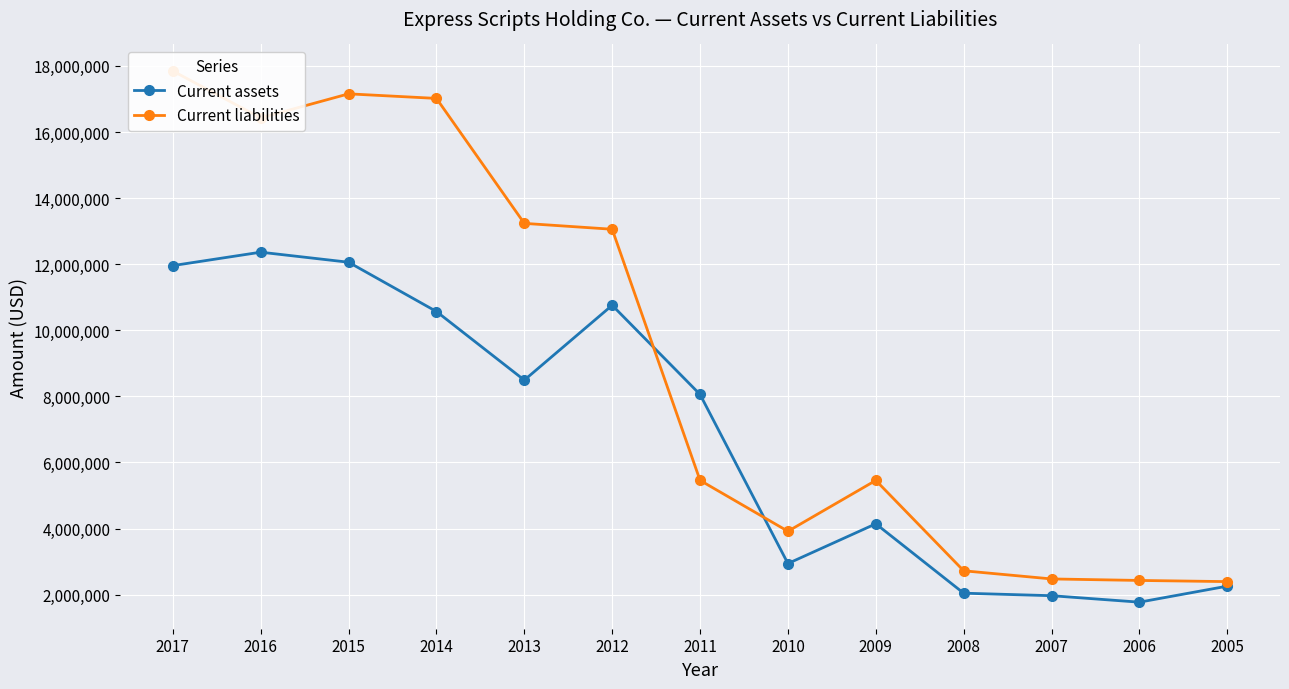

Rank the series at 2009 from lowest to highest value.

Current assets, Current liabilities